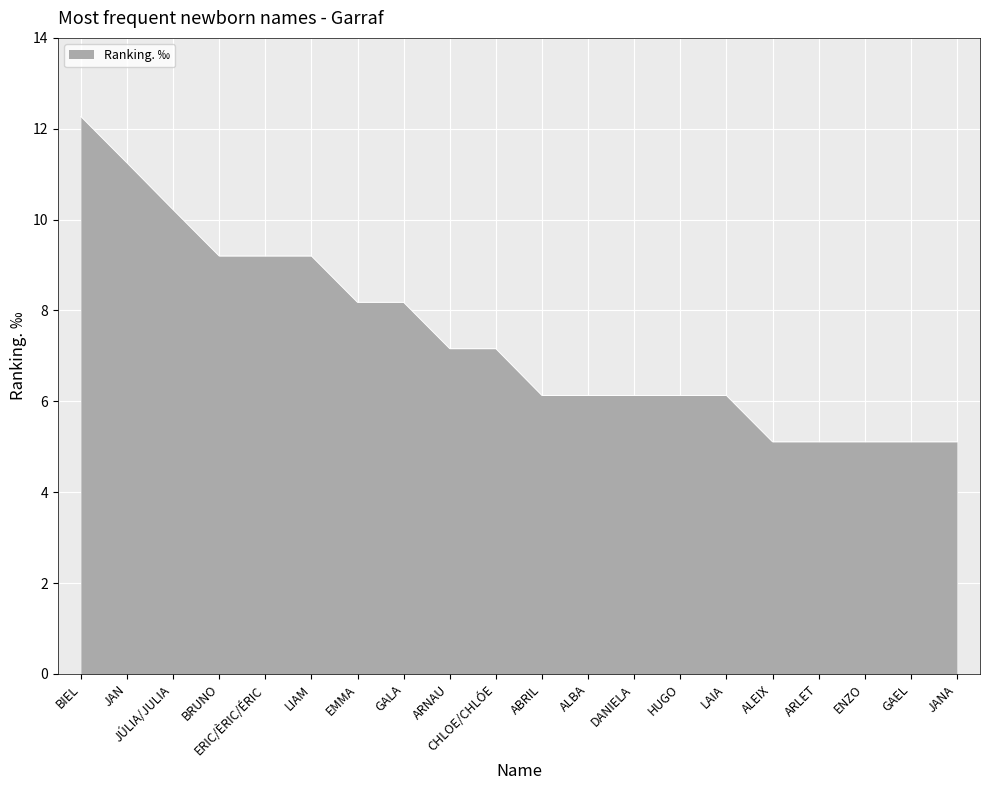

Does the chart display data point markers on the line(s)?

No